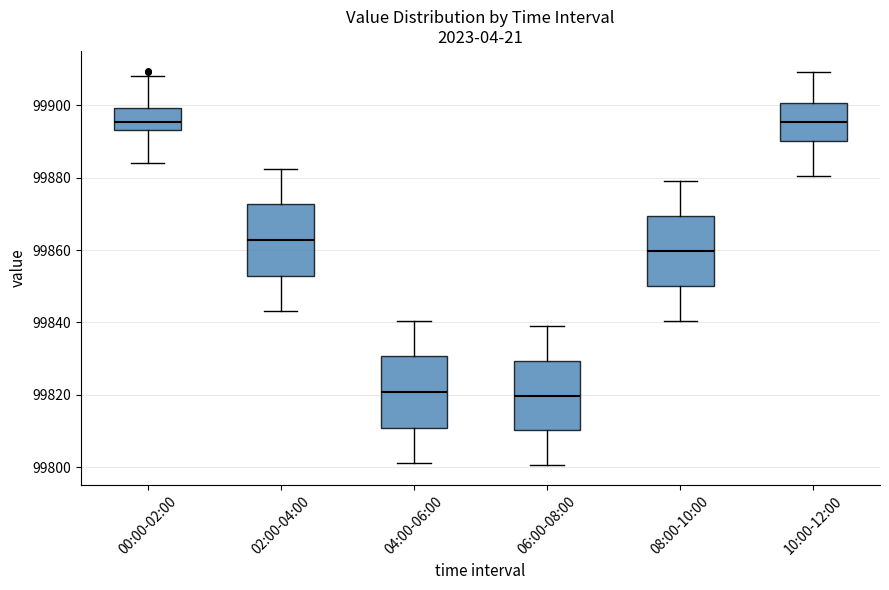

Where does the median line of the box for 00:00-02:00 sit on the y-axis? The values are not printed on the chart, so give them approximately, as read against the axis.

99896